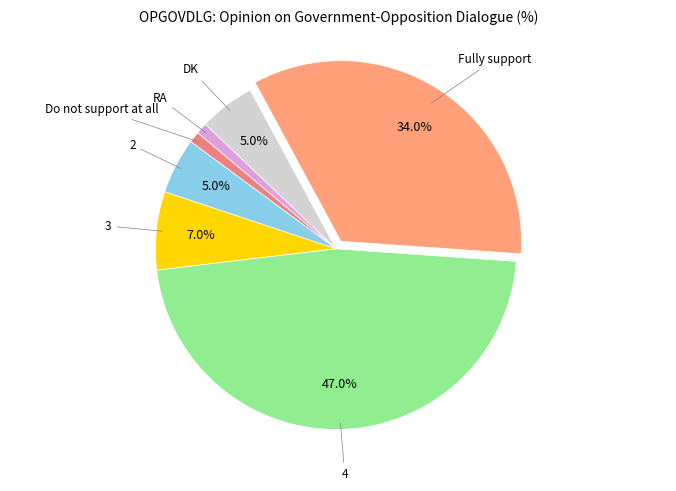

How many slices are in this pie chart?

7